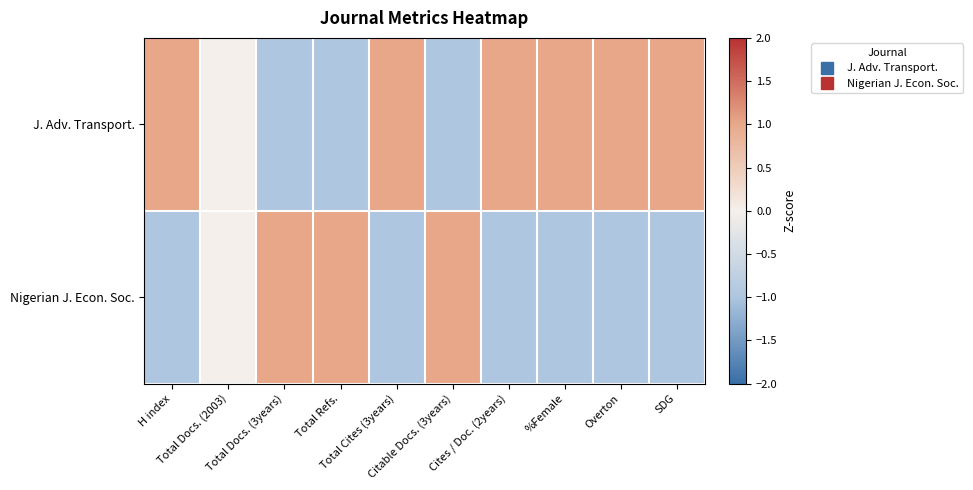

How many categories are shown in the chart?

10